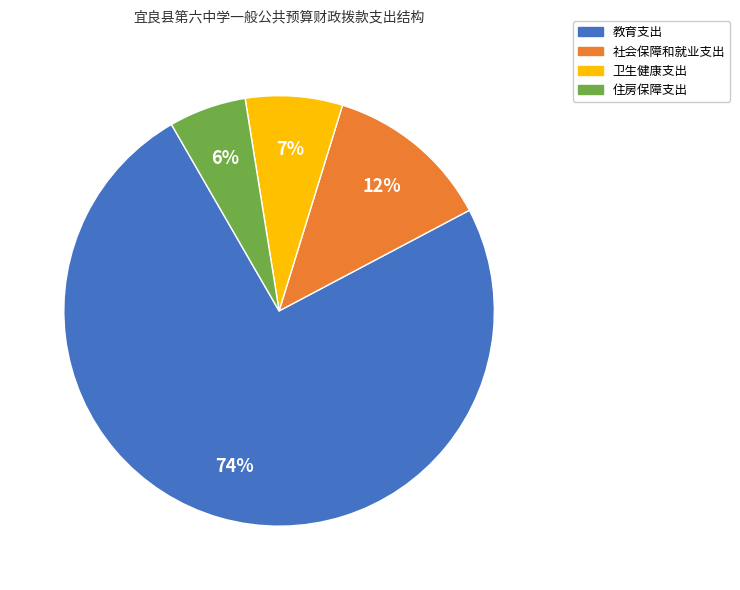

Rank the categories by value from lowest to highest.

住房保障支出, 卫生健康支出, 社会保障和就业支出, 教育支出